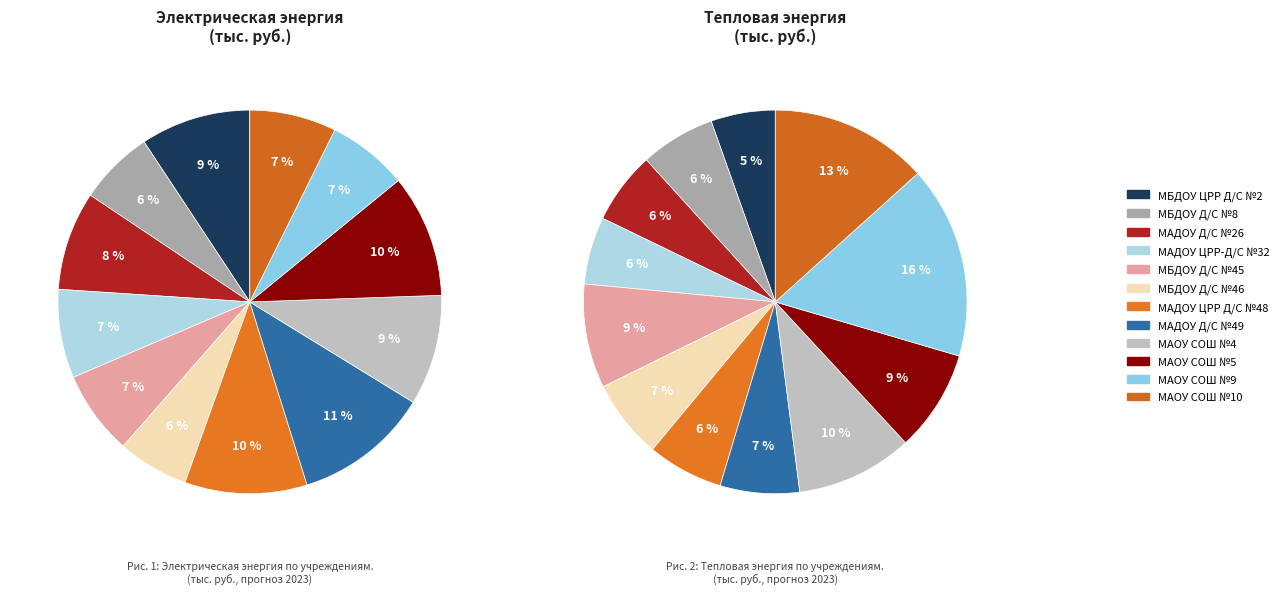

Is it true that МАОУ СОШ №9 is 1% of the pie?

False